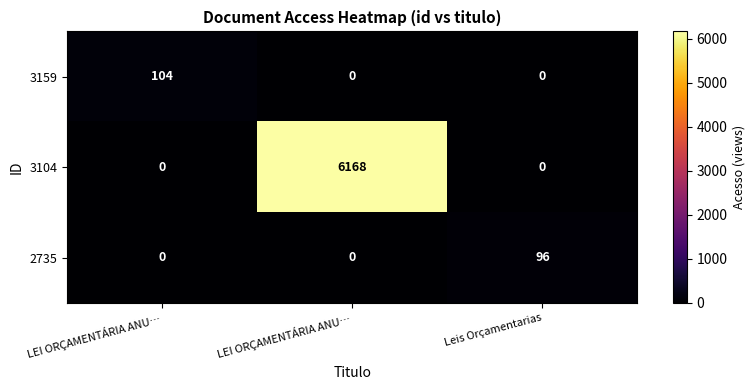

How many data points does each series have?

3